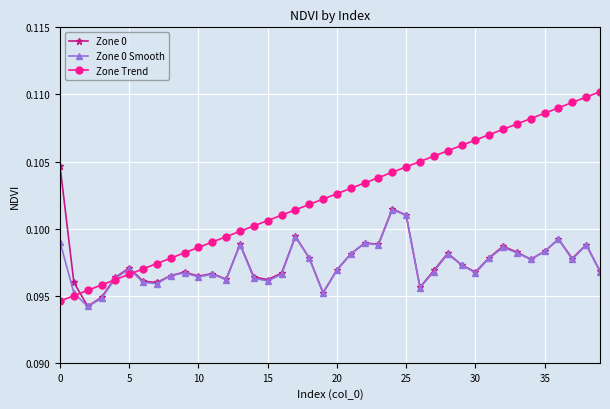

How many data points does each series have?

40